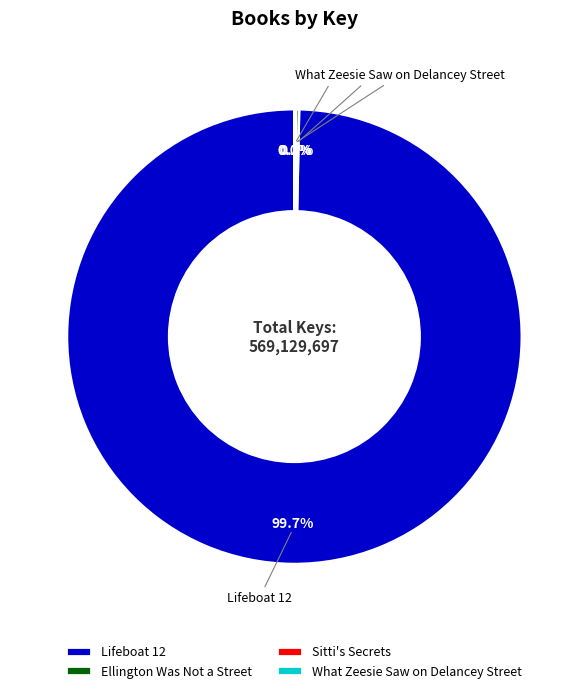

What is the largest slice in the pie chart?

Lifeboat 12